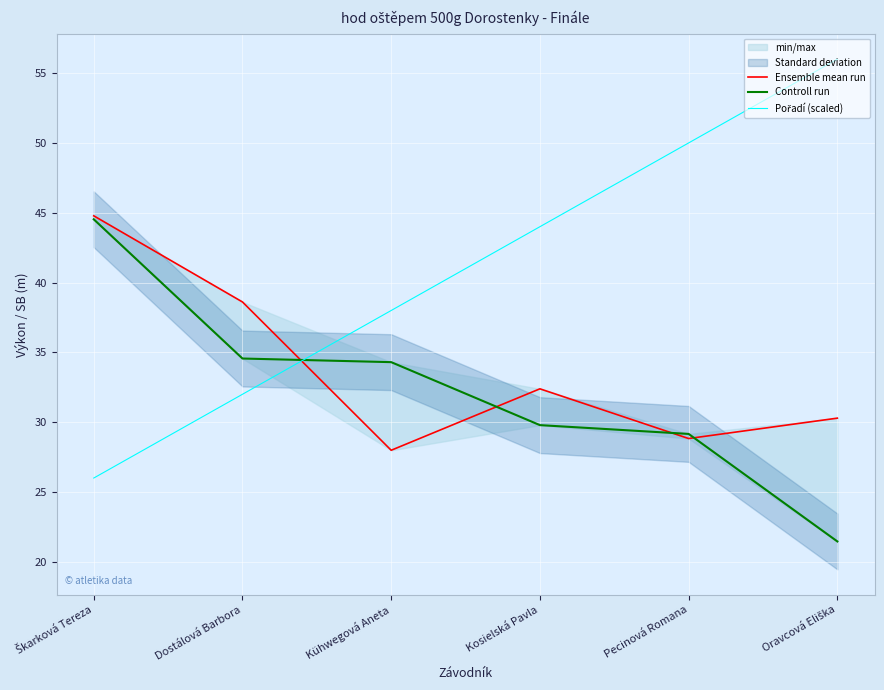

Reading left to right, extract all data points from this chart.

Ensemble mean run: 44.8	38.6	28.0	32.4	28.8	30.3
Controll run: 44.5	34.6	34.3	29.8	29.2	21.5
Pořadí (scaled): 26.0	32.0	38.0	44.0	50.0	56.0